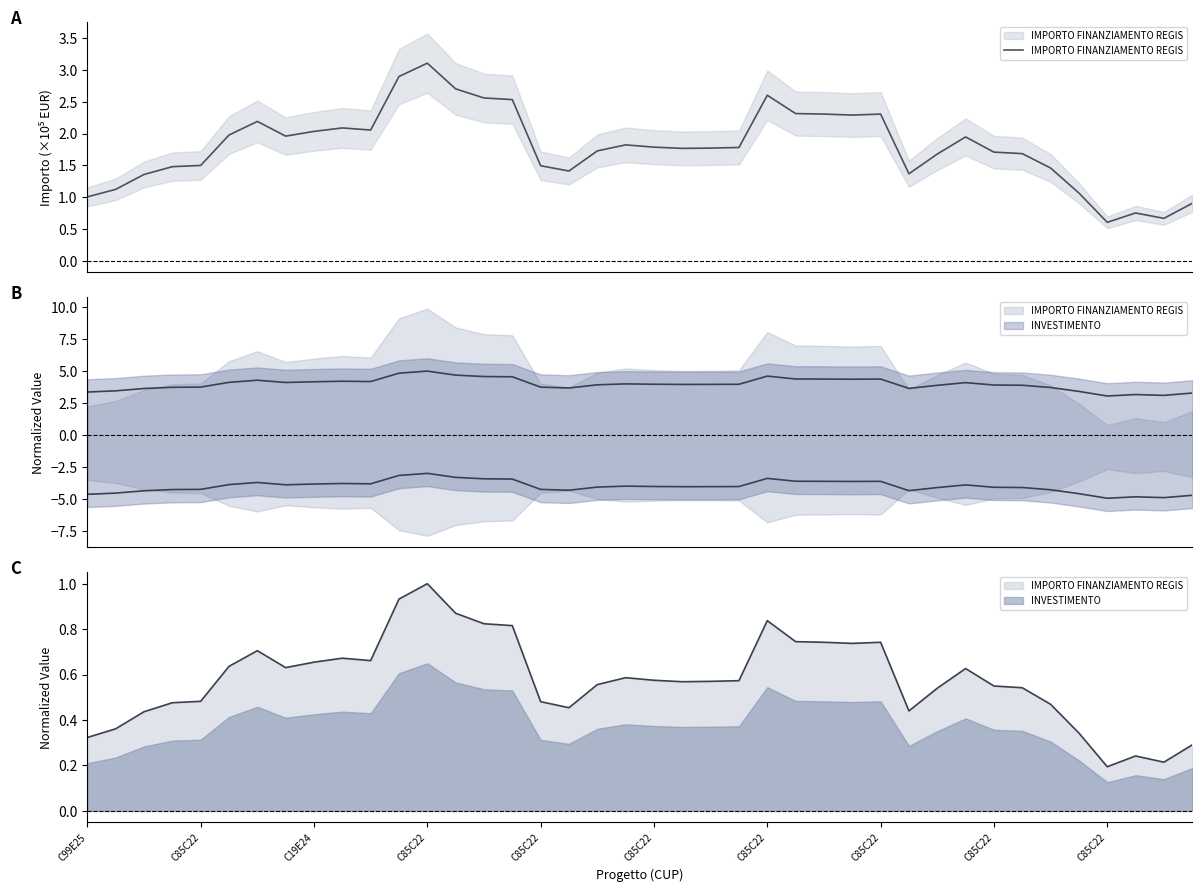

Read the value at 13.

2.7